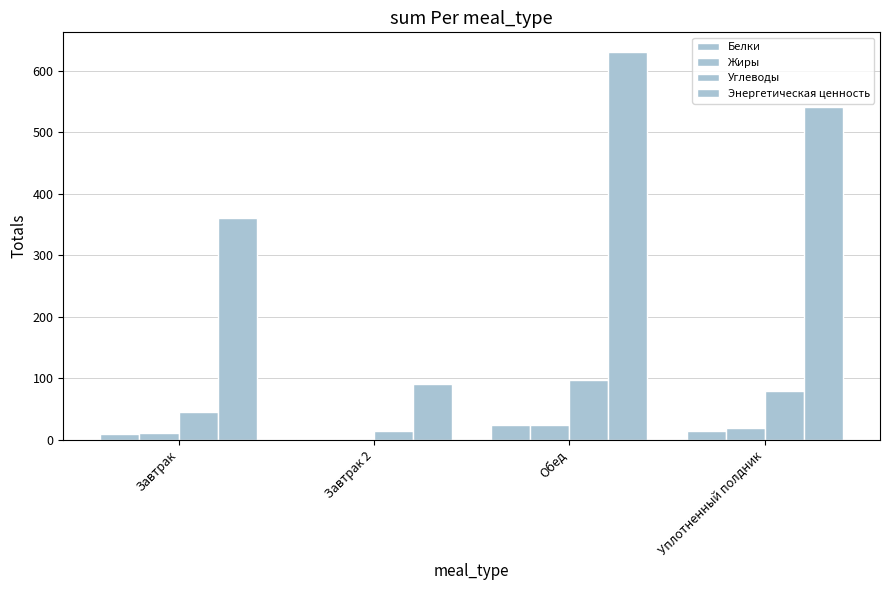

Where does the Энергетическая ценность series first go above 540?

Обед